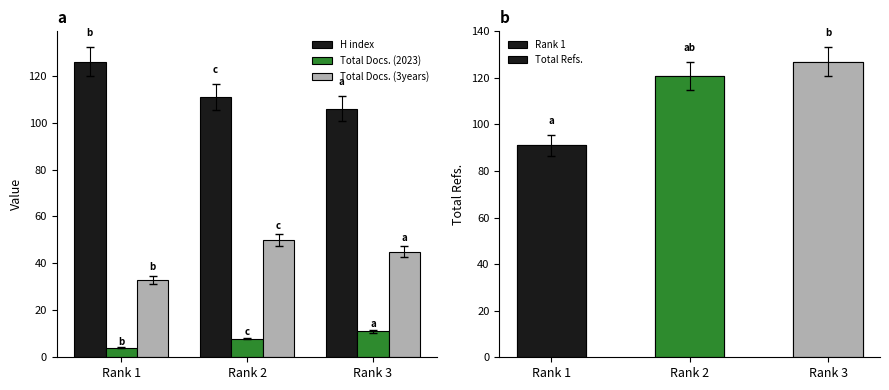

Between Rank 1 and Rank 2, which is larger?

Rank 1